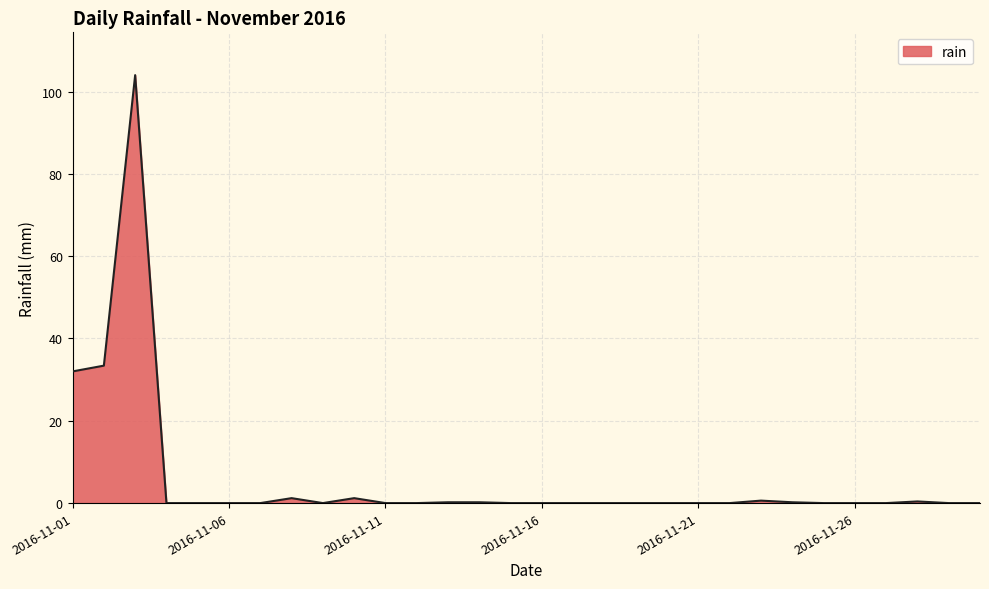

What is the maximum value shown in the chart?

104.0